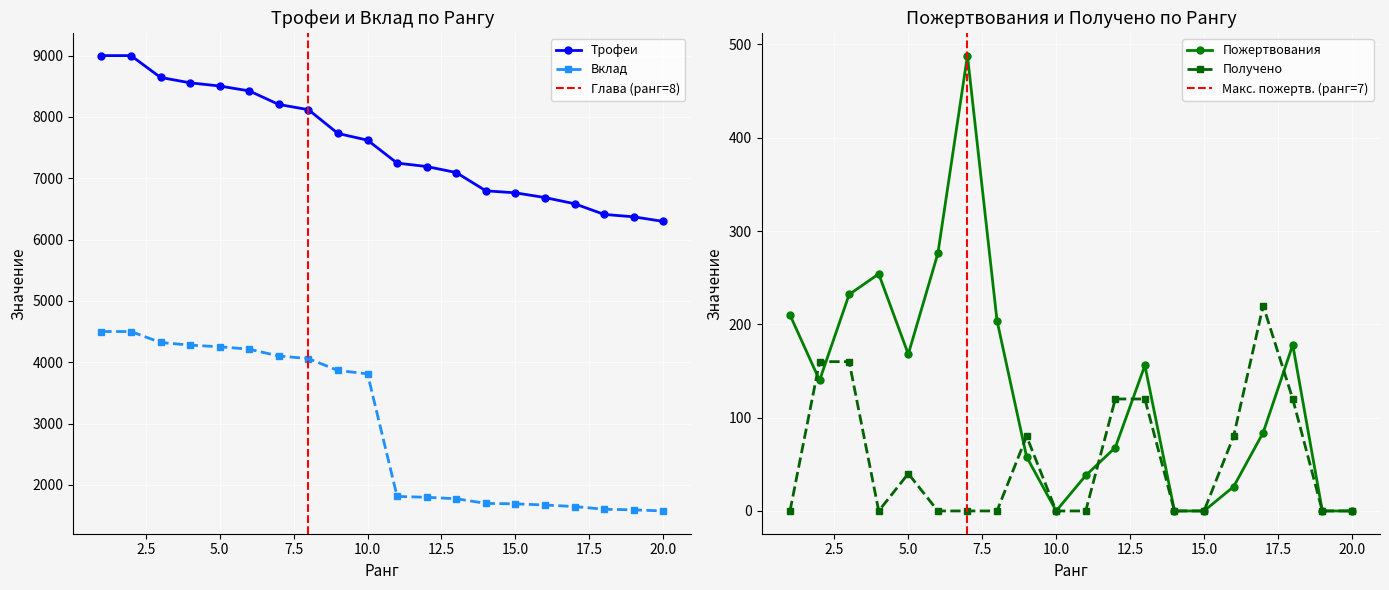

True or false: Пожертвования has more than 0 interior local peaks.

True